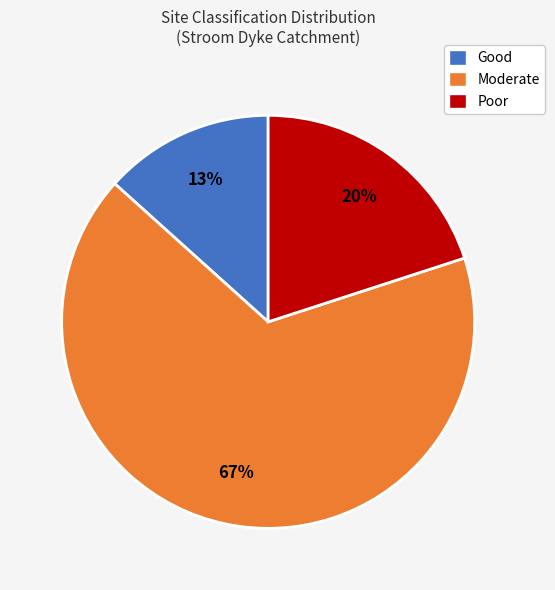

To the nearest percent, what is the average slice percentage?

33%